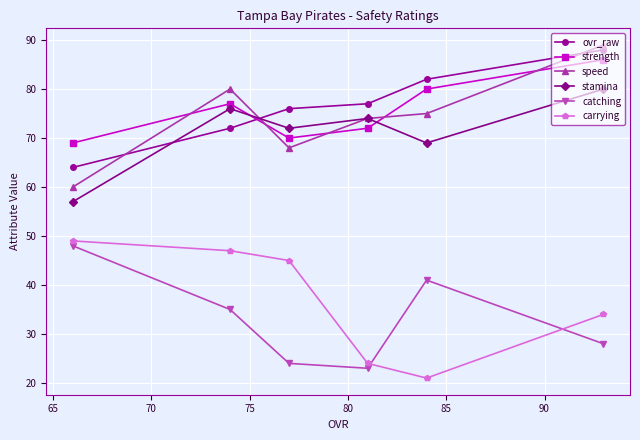

What is the sum of all catching values?

199